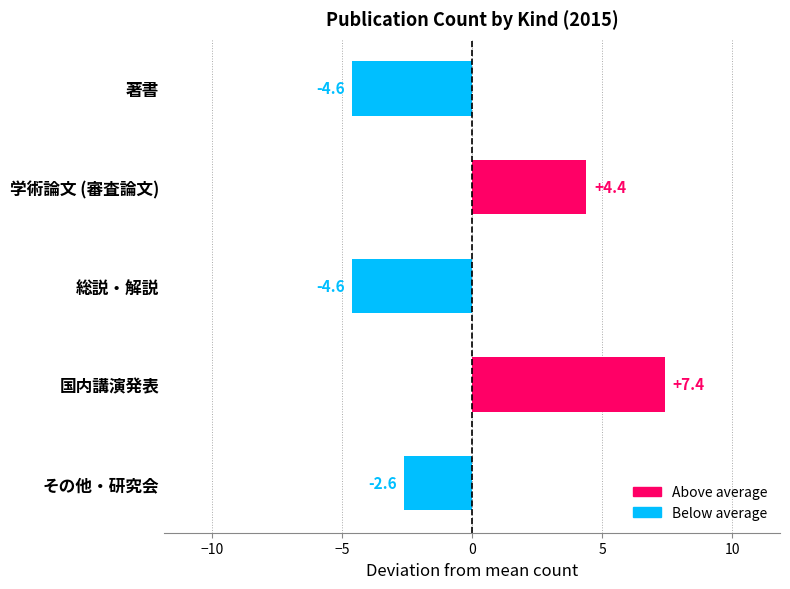

Does the chart contain stacked bars?

No